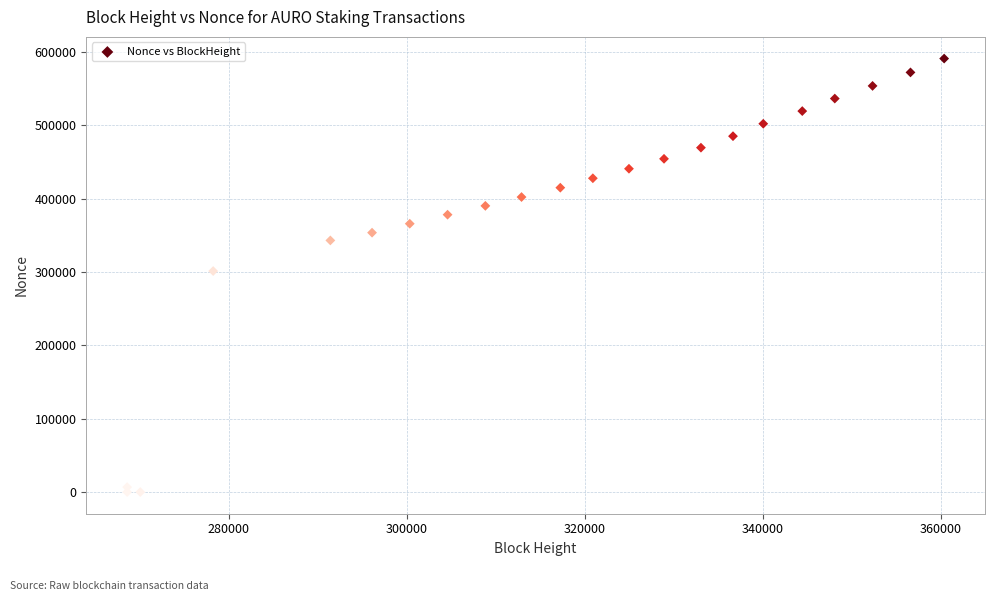

What is the range of Y values (max minus min)?

590848